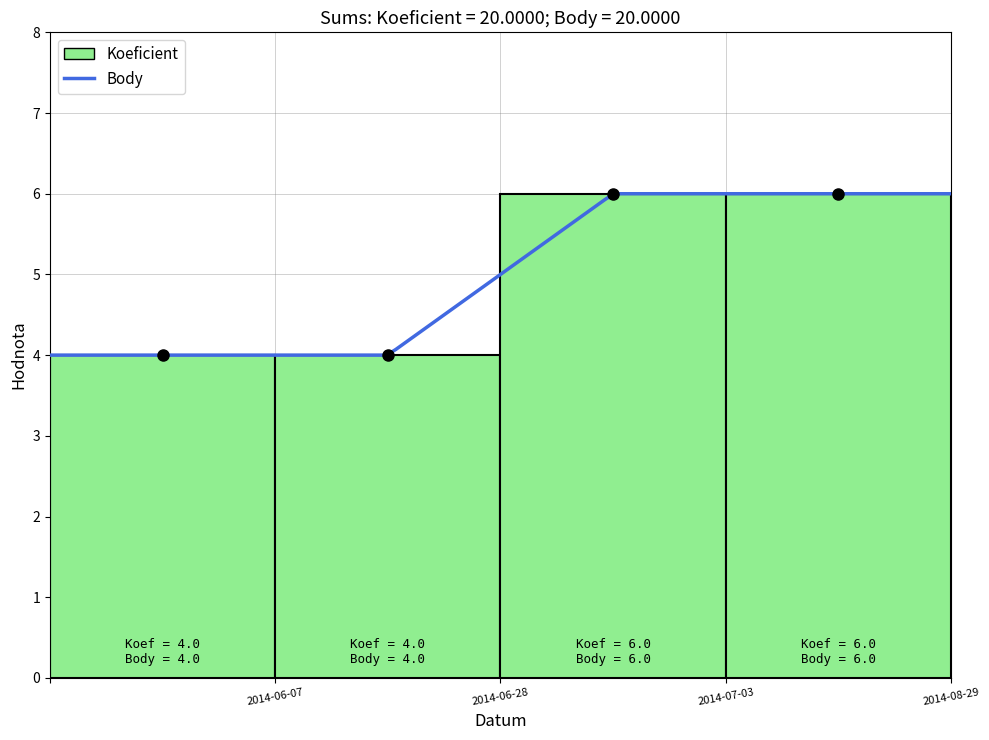

Which has a higher value, 2014-06-07 or 2014-06-28?

2014-06-07